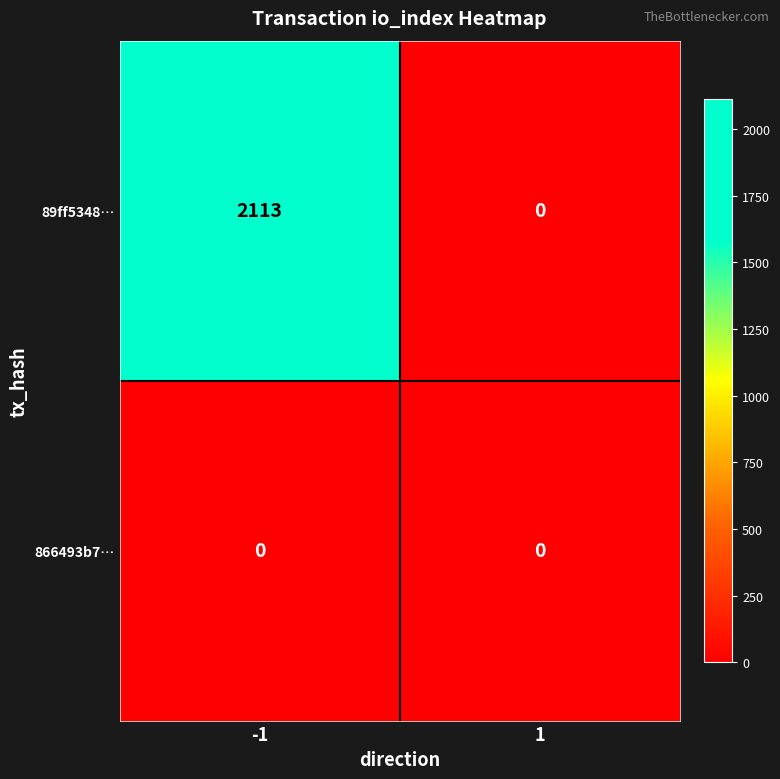

What is the total value across all series at -1?

2113